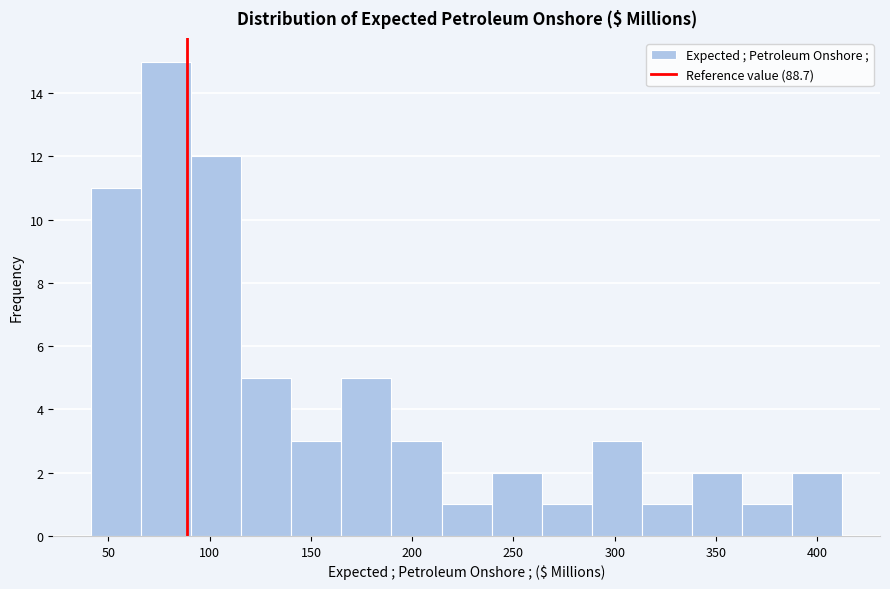

Reading left to right, list every bar in this chart as the range it spans on the x-axis followed by its height. Neither the bar edges nor the heights are printed on the chart, so give them approximately, as read against the axes.

40 to 65: 11
65 to 90: 15
90 to 115: 12
115 to 140: 5
140 to 165: 3
165 to 190: 5
190 to 215: 3
215 to 240: 1
240 to 265: 2
265 to 290: 1
290 to 315: 3
315 to 340: 1
340 to 365: 2
365 to 390: 1
390 to 415: 2